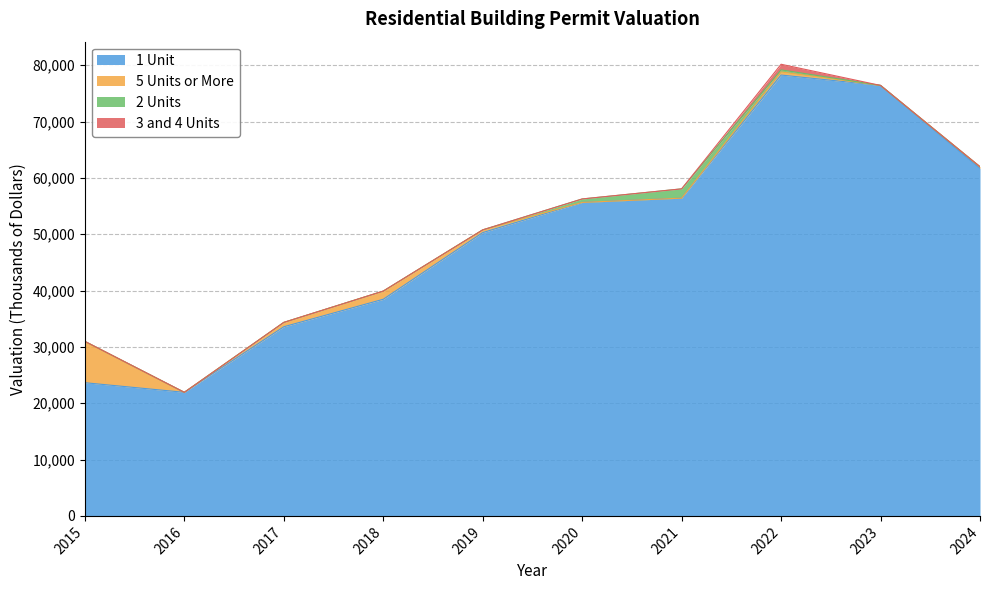

What is the approximate value of 1 Unit at 2020?

55650